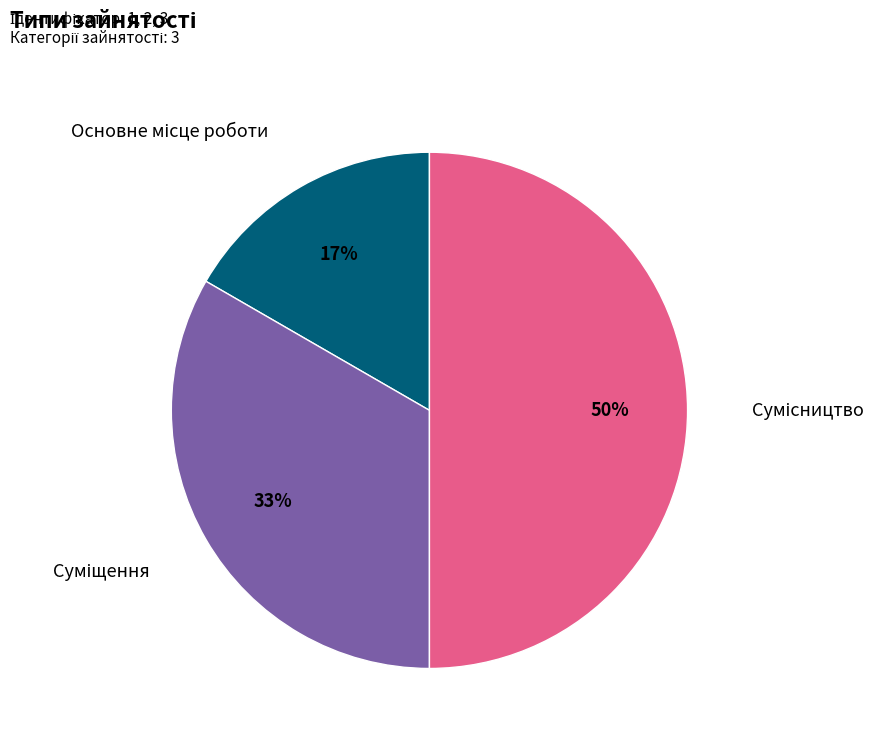

To the nearest percent, what is the difference between the largest and smallest slice percentages?

33%